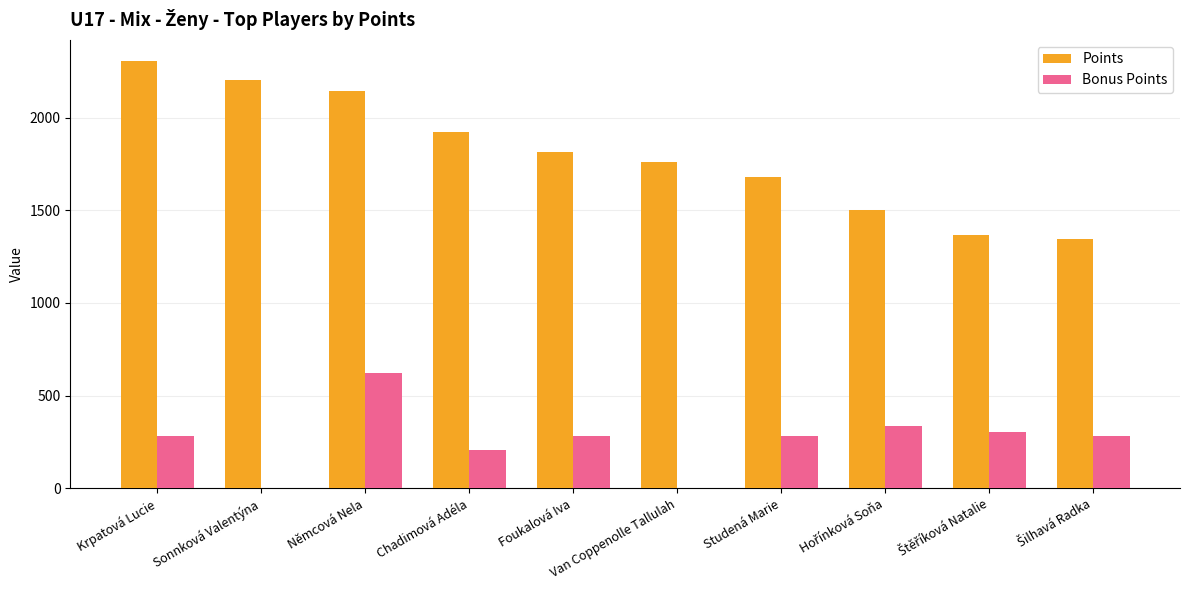

Is it true that Points equals 970 at Němcová Nela?

False